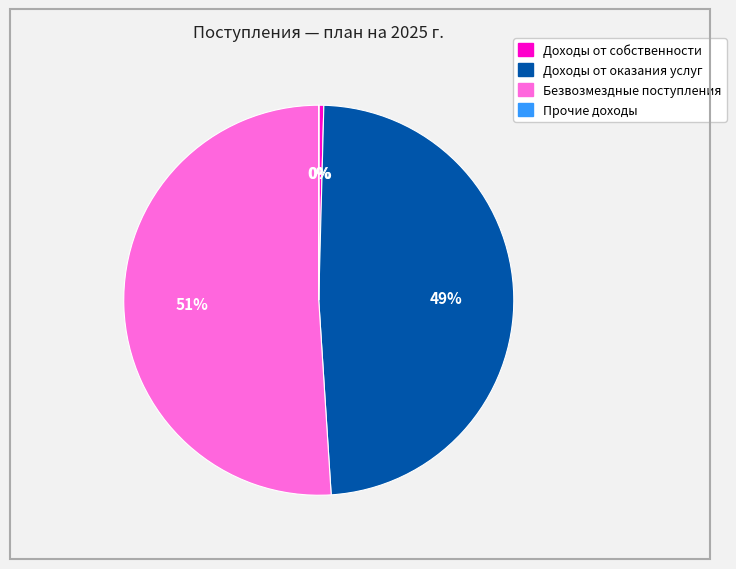

To the nearest percent, what percentage of the pie is Доходы от оказания услуг?

49%